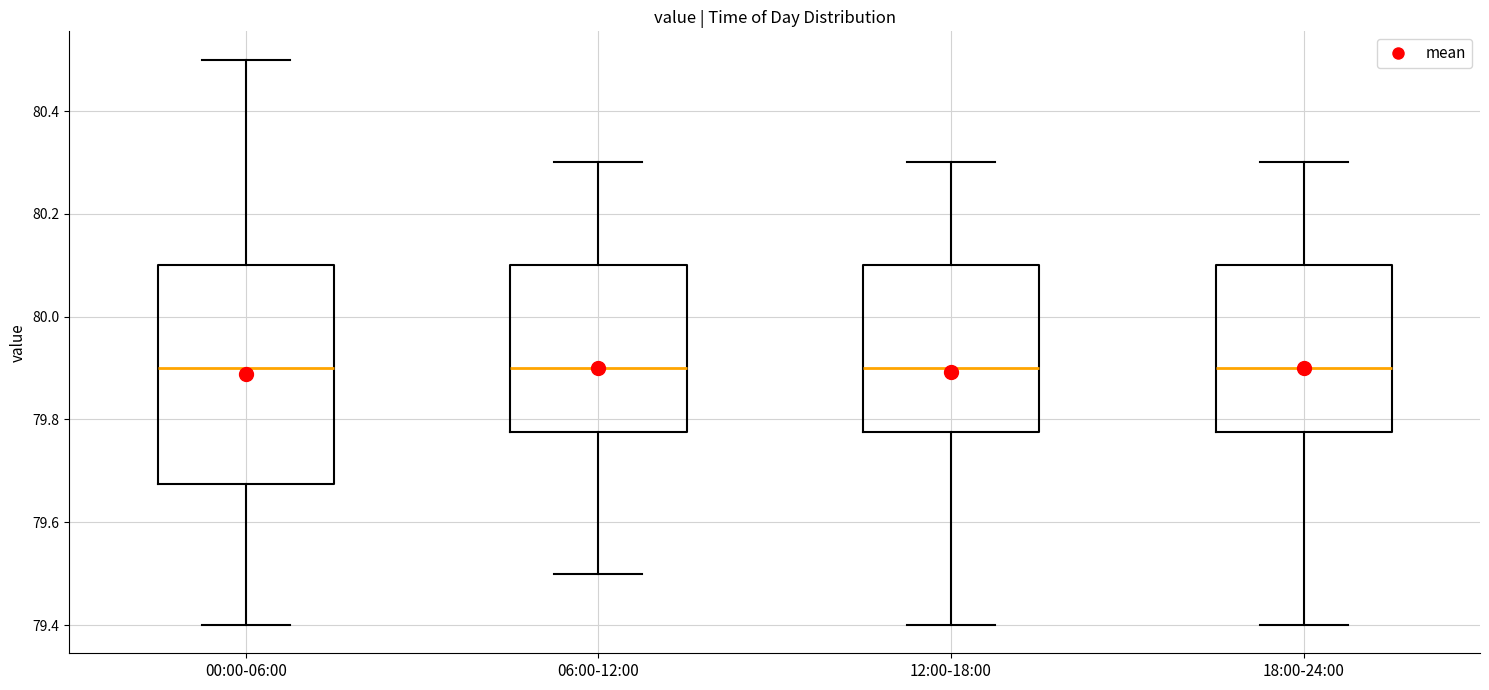

Where does the median line of the box for 00:00-06:00 sit on the y-axis? The values are not printed on the chart, so give them approximately, as read against the axis.

79.90